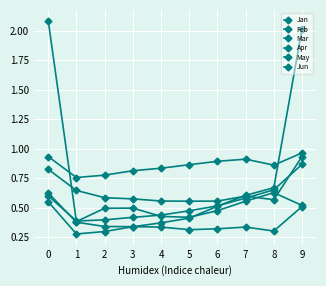

At which category is the sum across all series the highest?

9